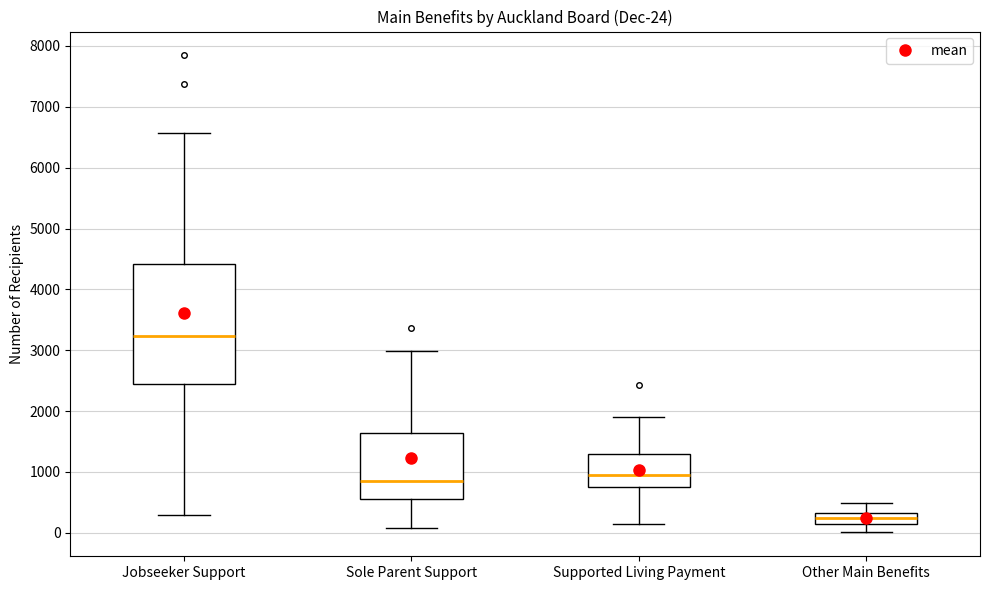

Comparing the boxes themselves (not the whiskers), which one is the tallest?

Jobseeker Support